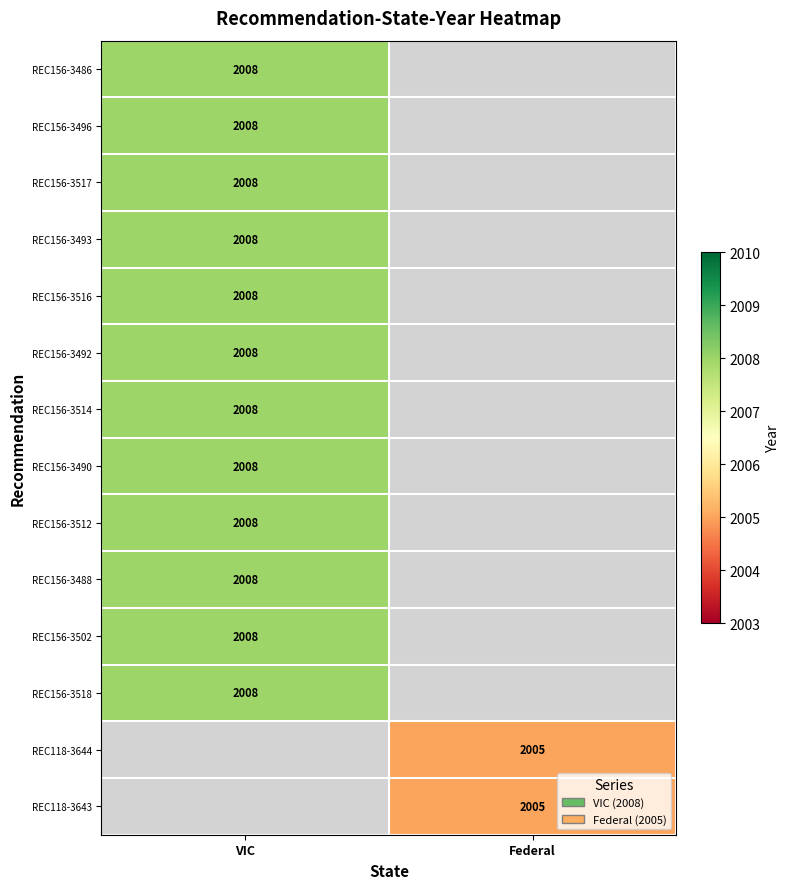

At how many categories does at least one series exceed 2006?

1